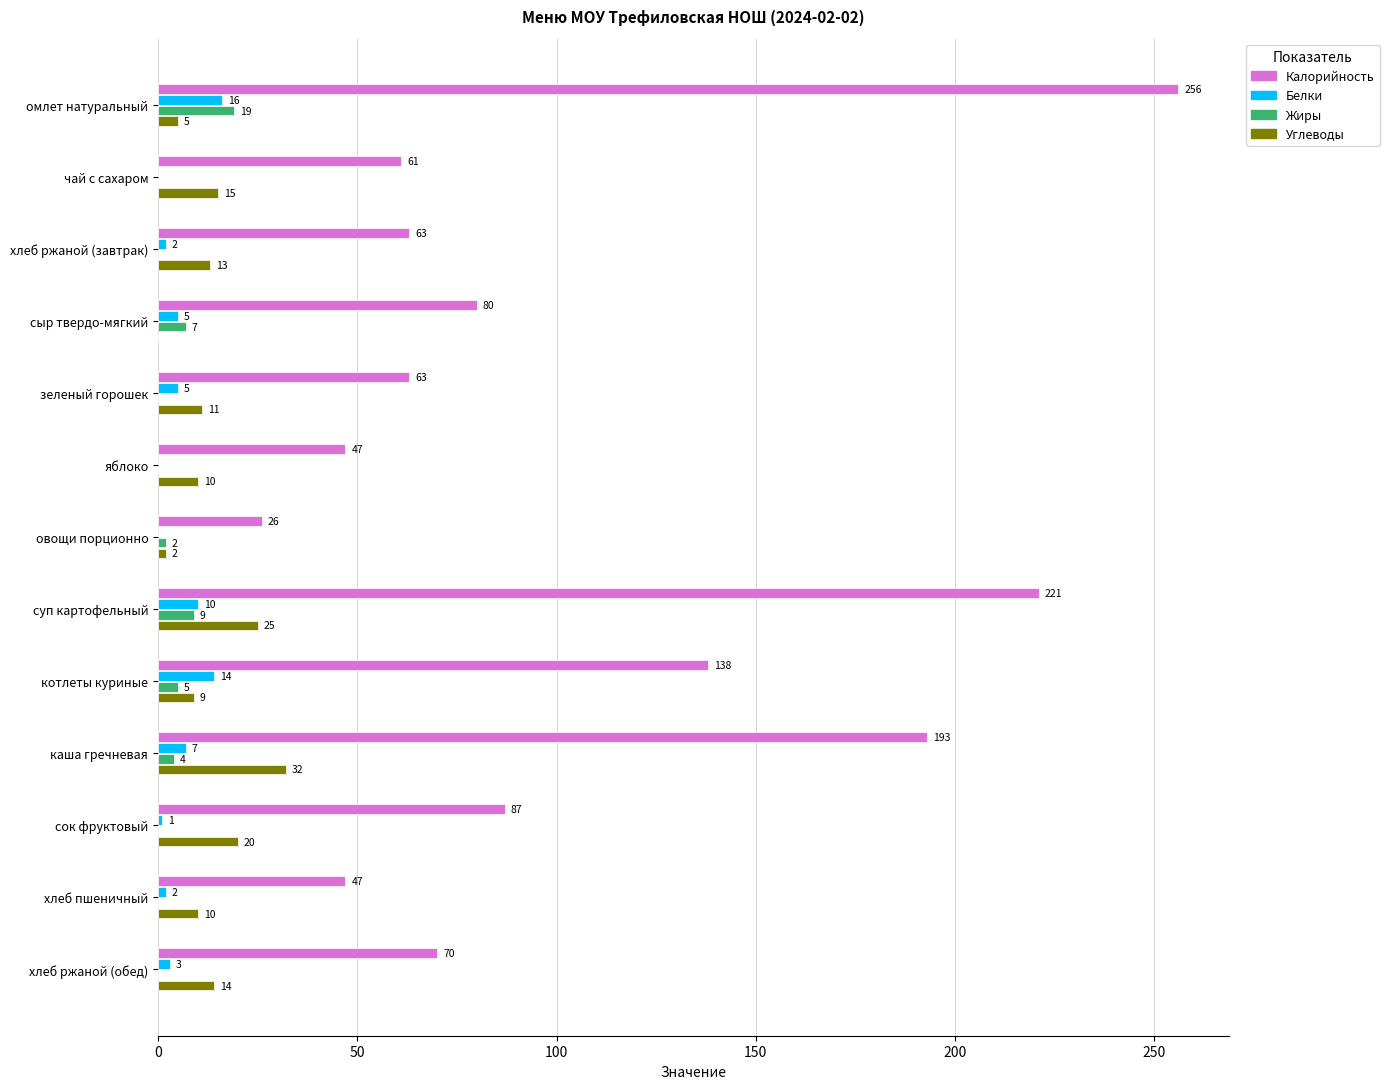

What is the sum of all Калорийность values?

1352